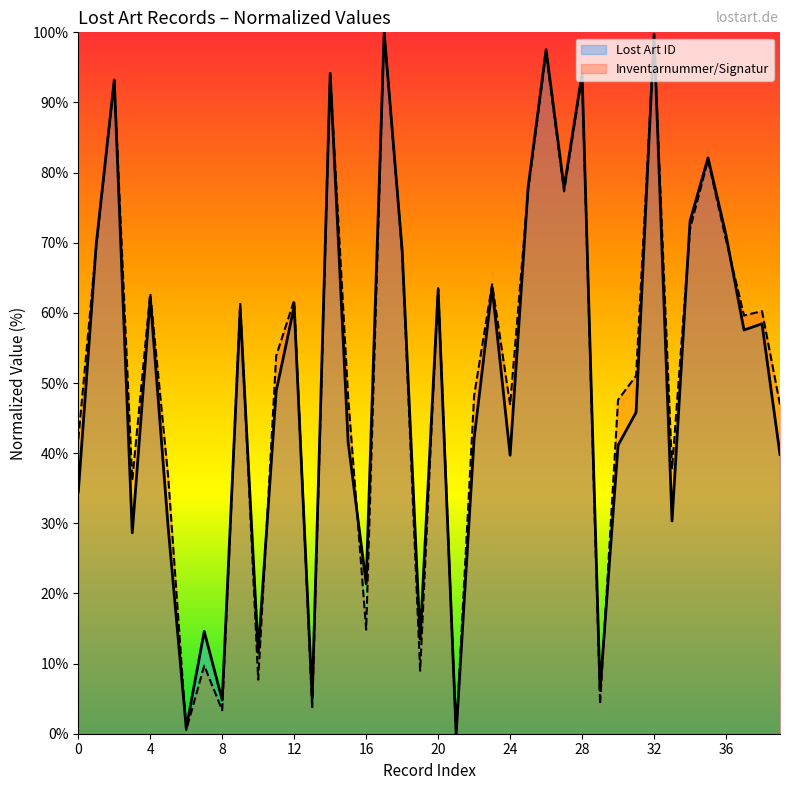

What is the sum of all Lost Art ID values?

2025.6